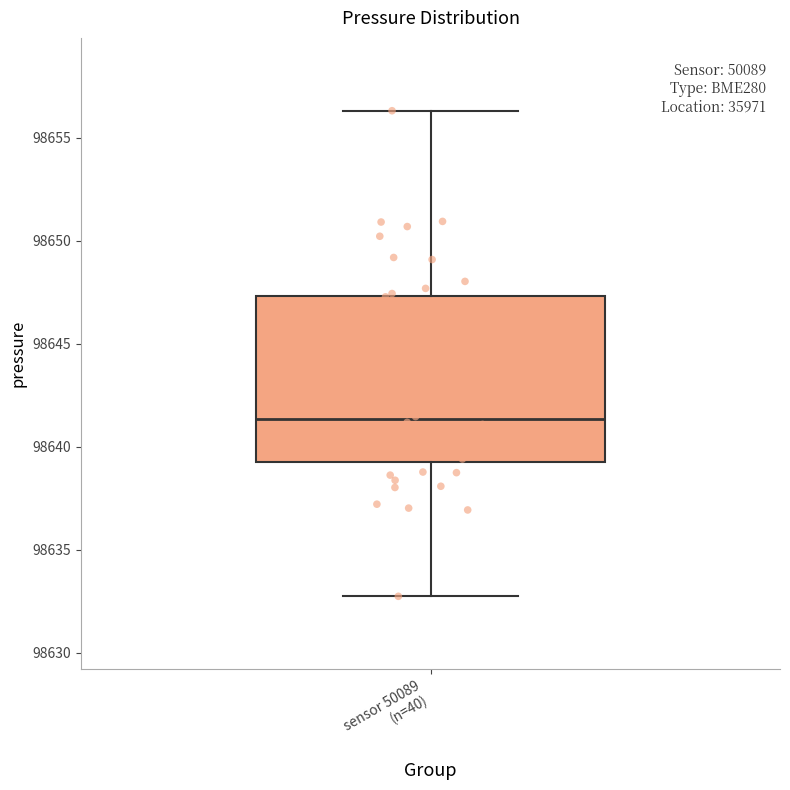

Transcribe this box plot: give where the median line is, the range the box spans, and where the two whiskers end, as read against the y-axis. The values are not printed on the chart, so give them approximately, as read against the axis.

median 98641.5, box 98639.5 to 98647.5, whiskers 98633.0 to 98656.5